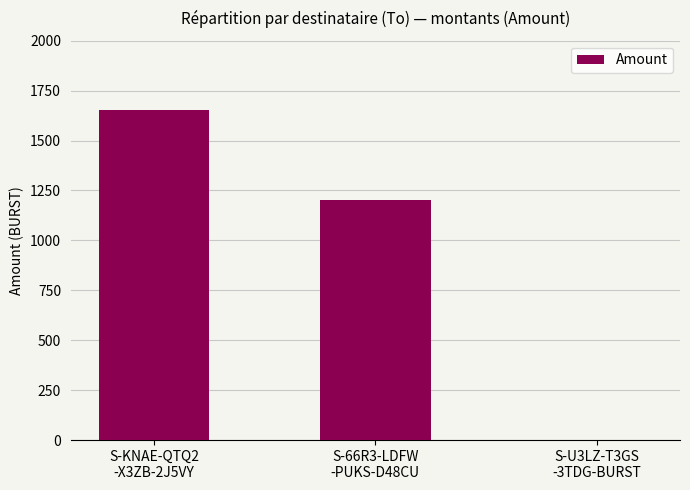

What is the maximum value shown in the chart?

1654.0